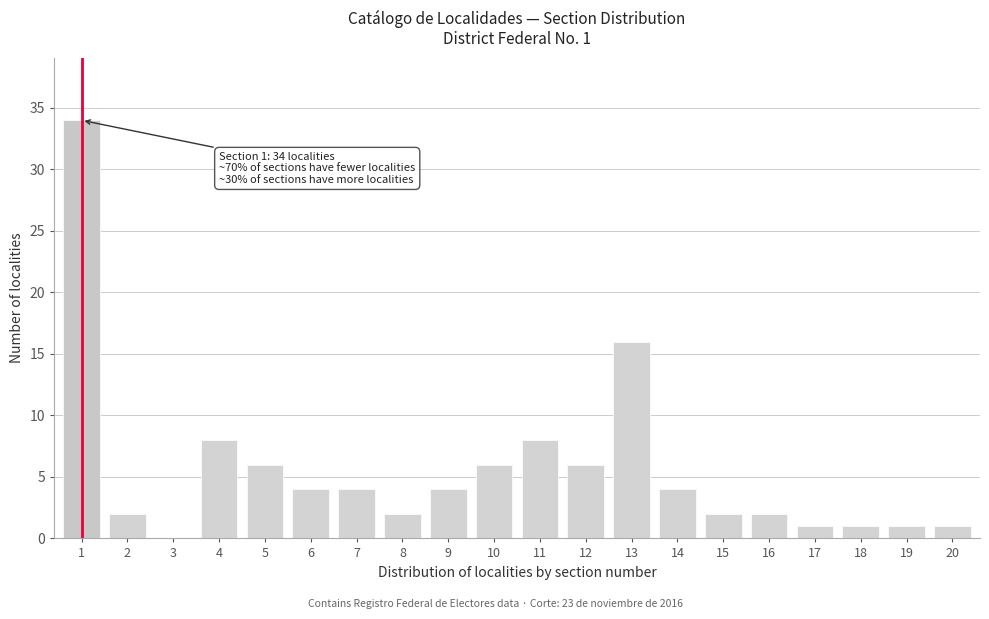

Reading left to right, what are all the values shown in this chart?

1=34	2=2	3=0	4=8	5=6	6=4	7=4	8=2	9=4	10=6	11=8	12=6	13=16	14=4	15=2	16=2	17=1	18=1	19=1	20=1